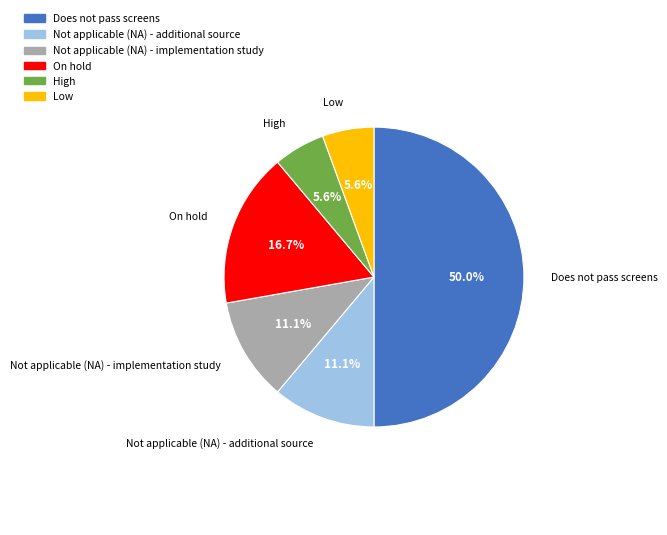

What is the ratio of the value at Not applicable (NA) - implementation study to the value at High?

2.0